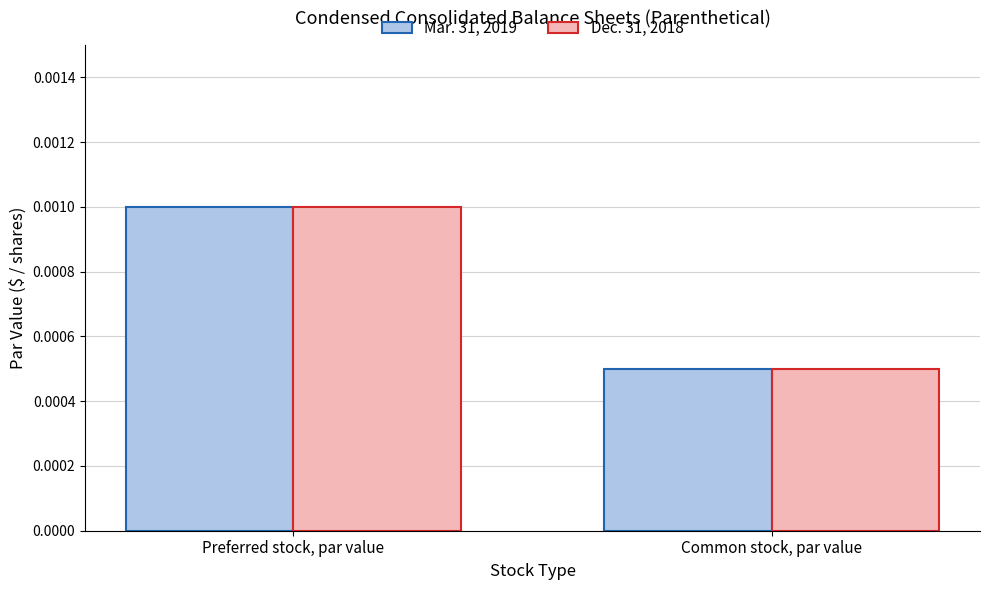

Where is Dec. 31, 2018 nearest to the value 0?

Common stock, par value